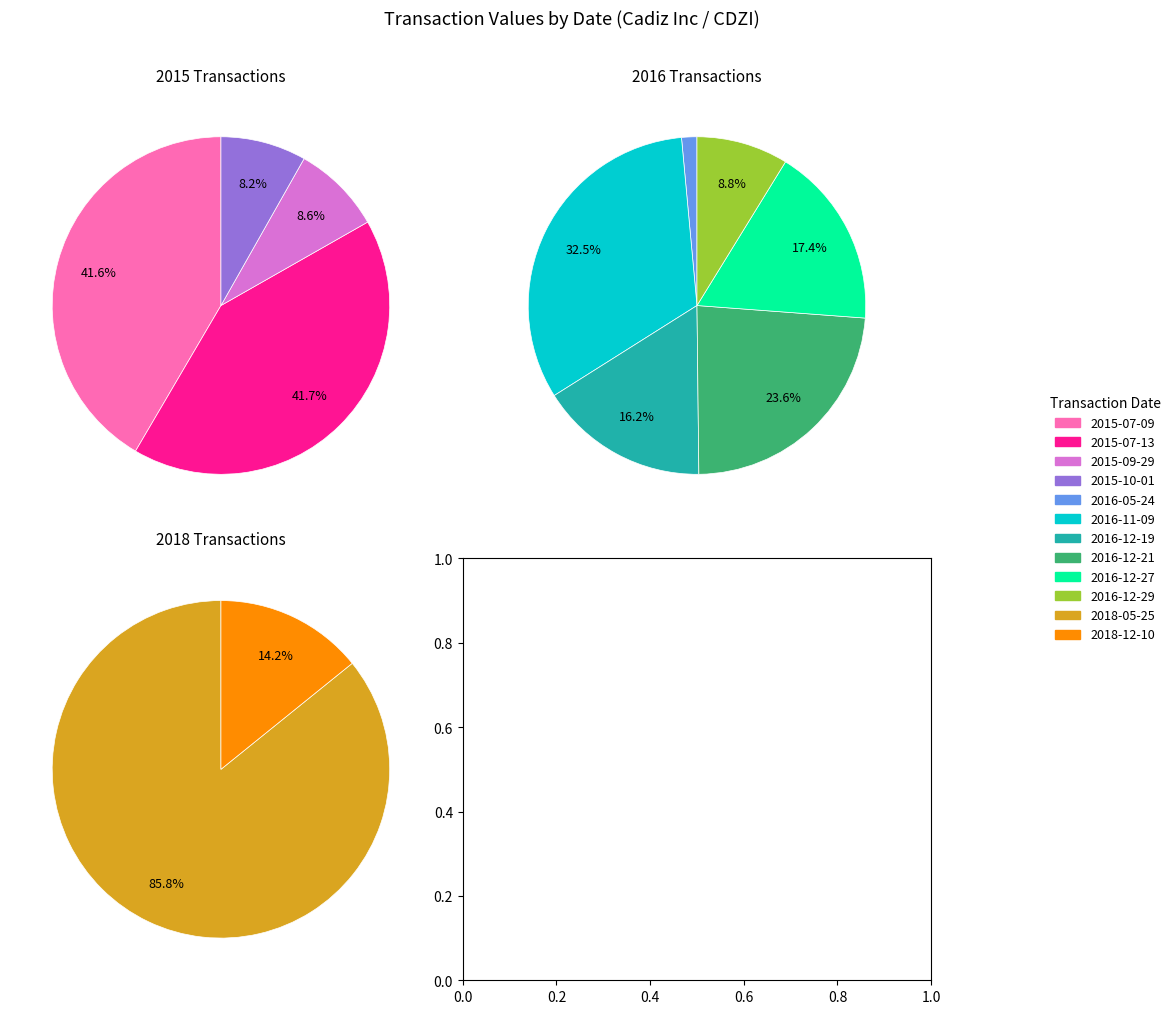

Rank the categories by value from lowest to highest.

2015-10-01, 2015-09-29, 2016-05-24, 2015-07-09, 2015-07-13, 2016-12-29, 2016-12-19, 2016-12-27, 2018-12-10, 2016-12-21, 2016-11-09, 2018-05-25